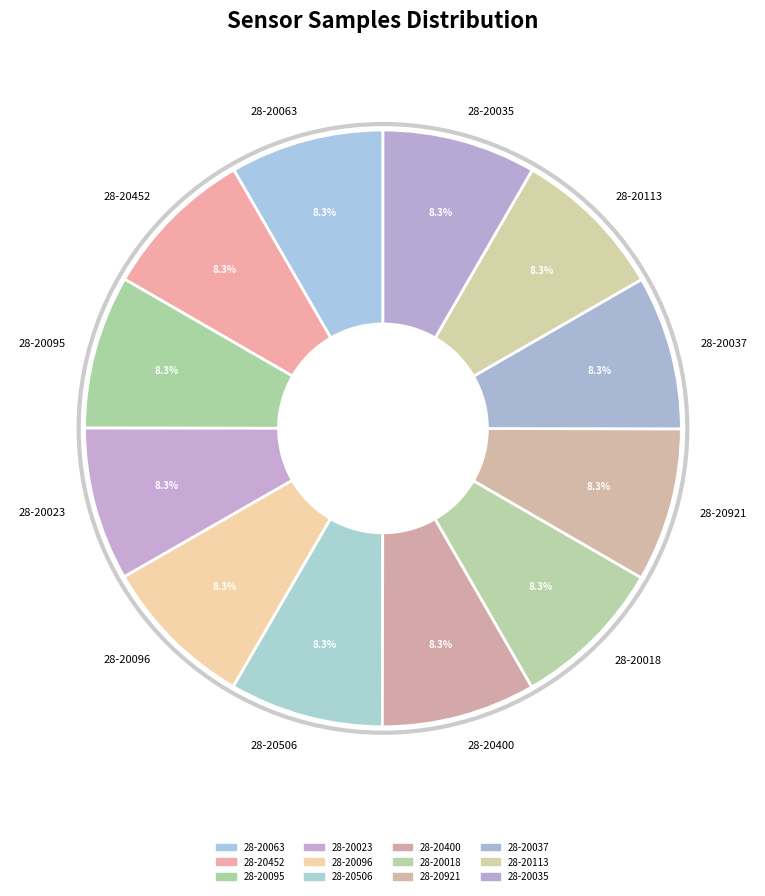

Count the number of slices in the pie.

12